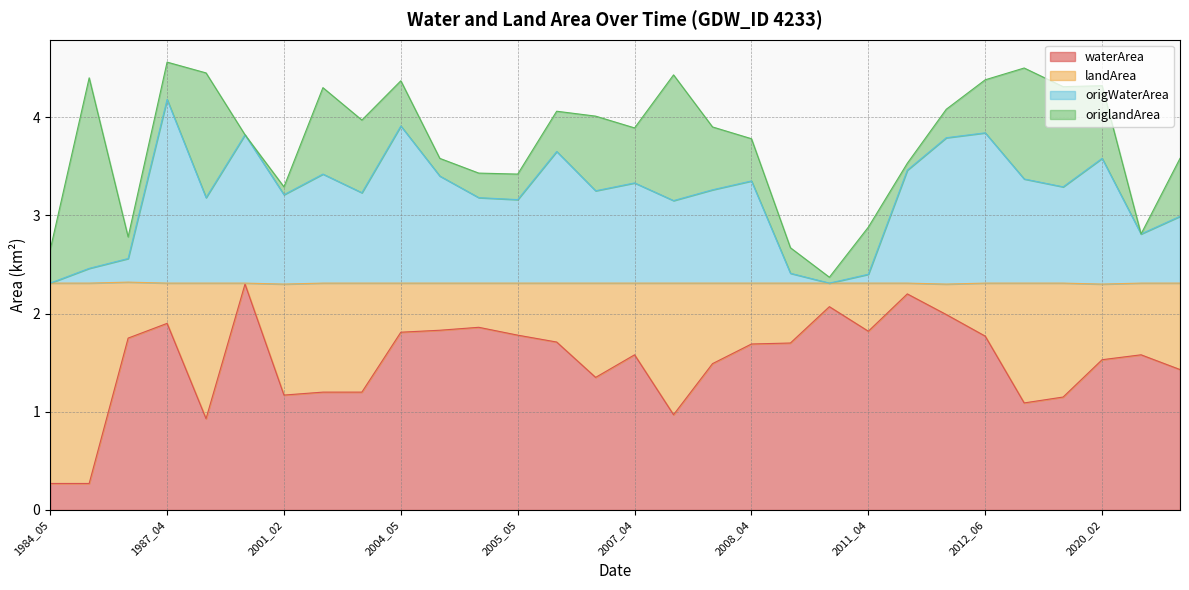

Does the chart display data point markers on the line(s)?

No